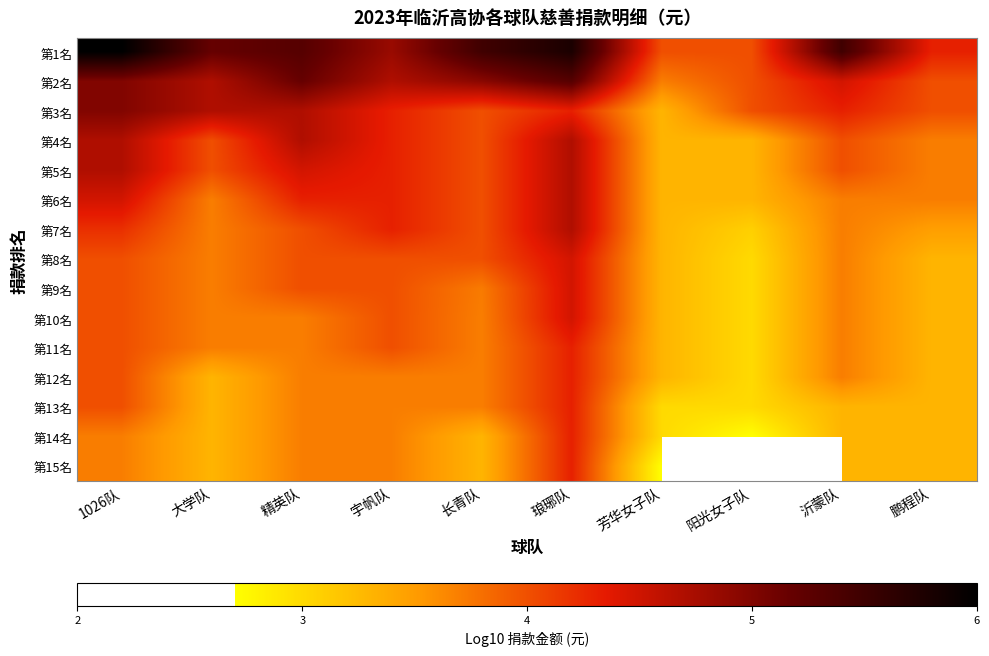

What is the total value across all series at 鹏程队?

53.3